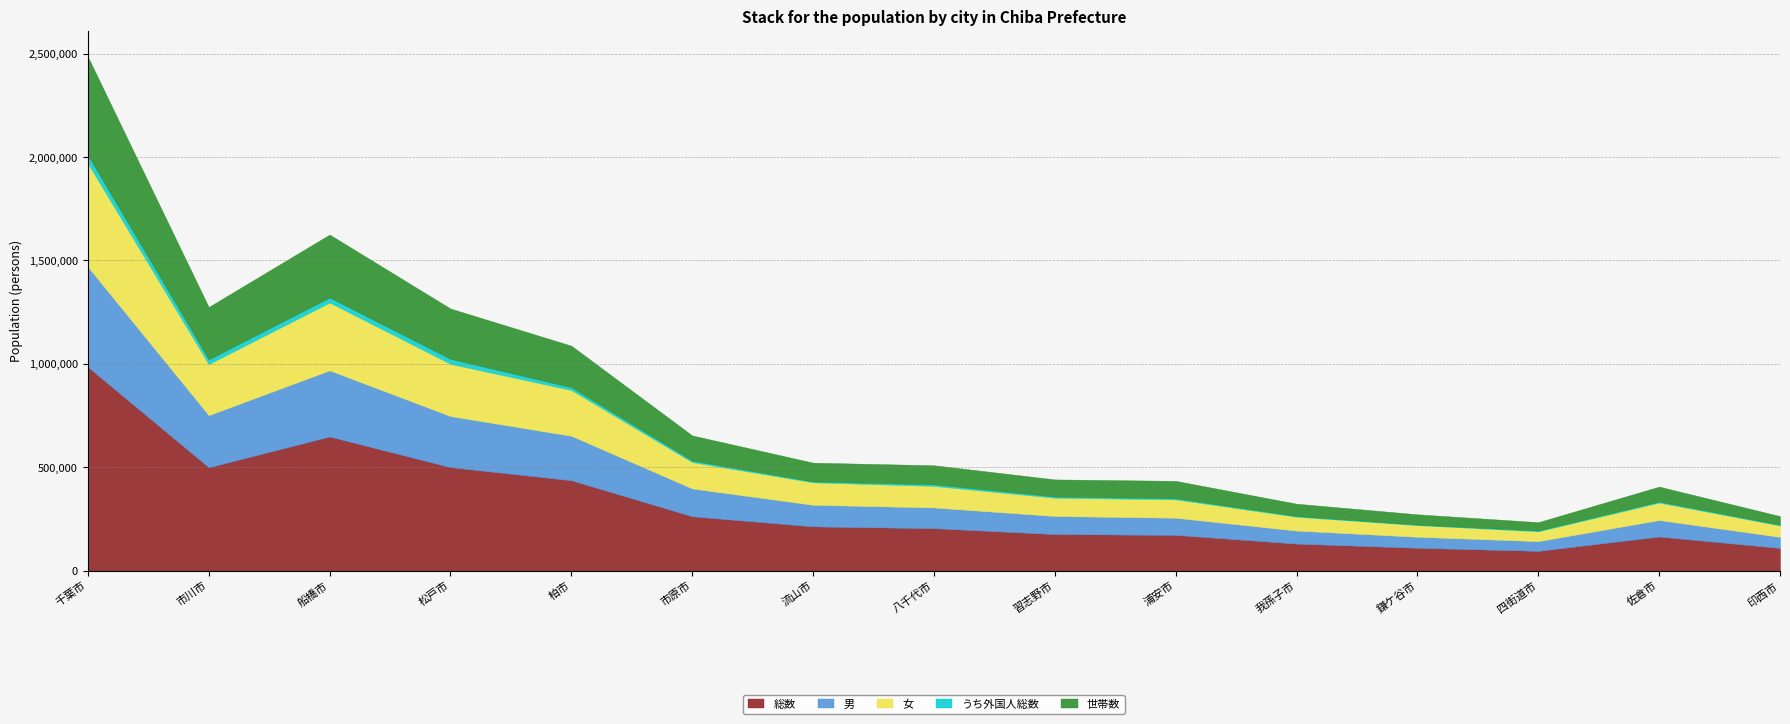

What is the difference between the maximum and minimum values in the 総数 series?

890023